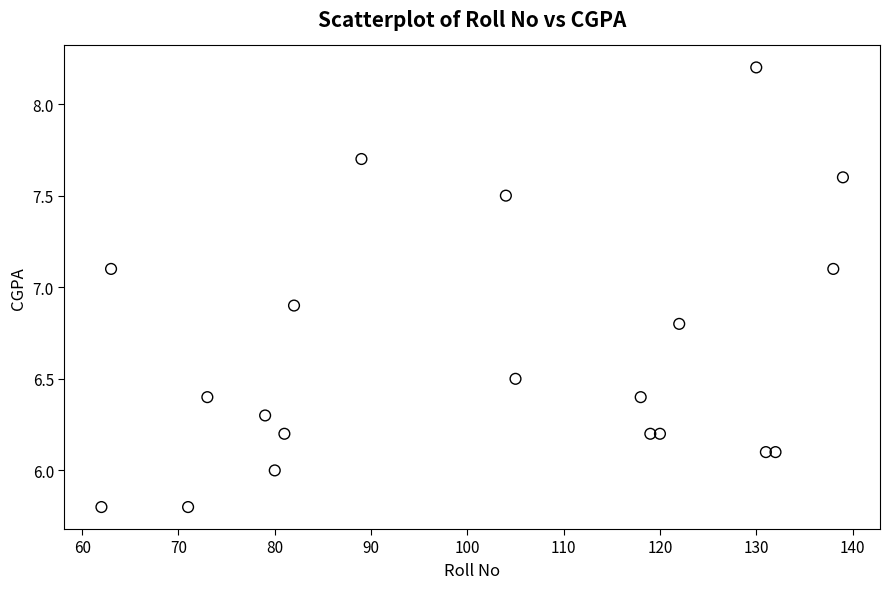

What is the range of Y values (max minus min)?

2.4